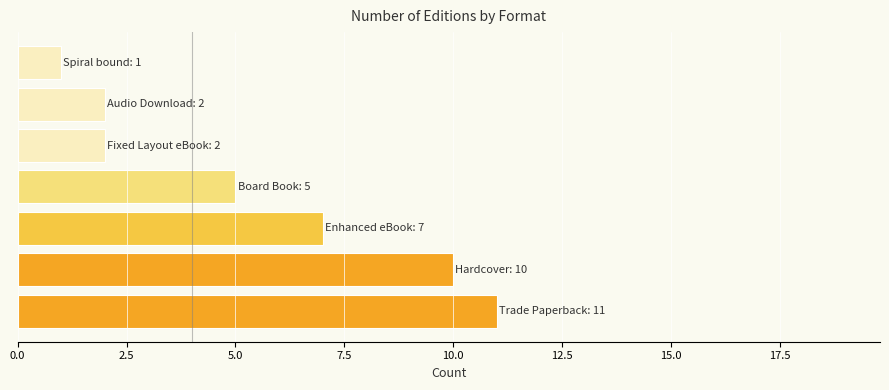

What is the maximum value shown in the chart?

11